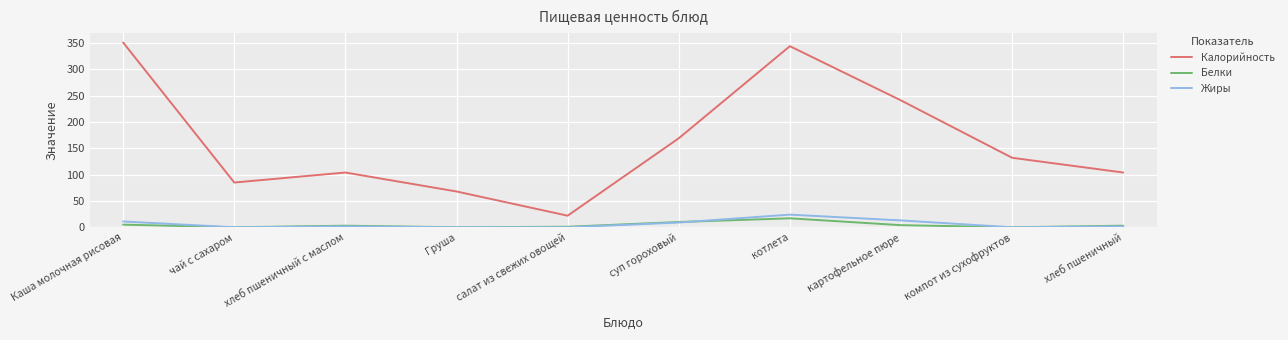

What is the difference between the highest and lowest values at котлета?

327.0